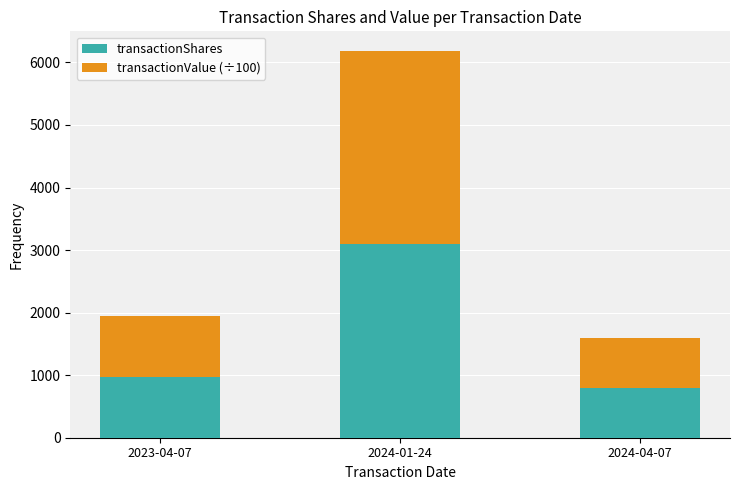

At how many categories does at least one series exceed 1431?

1